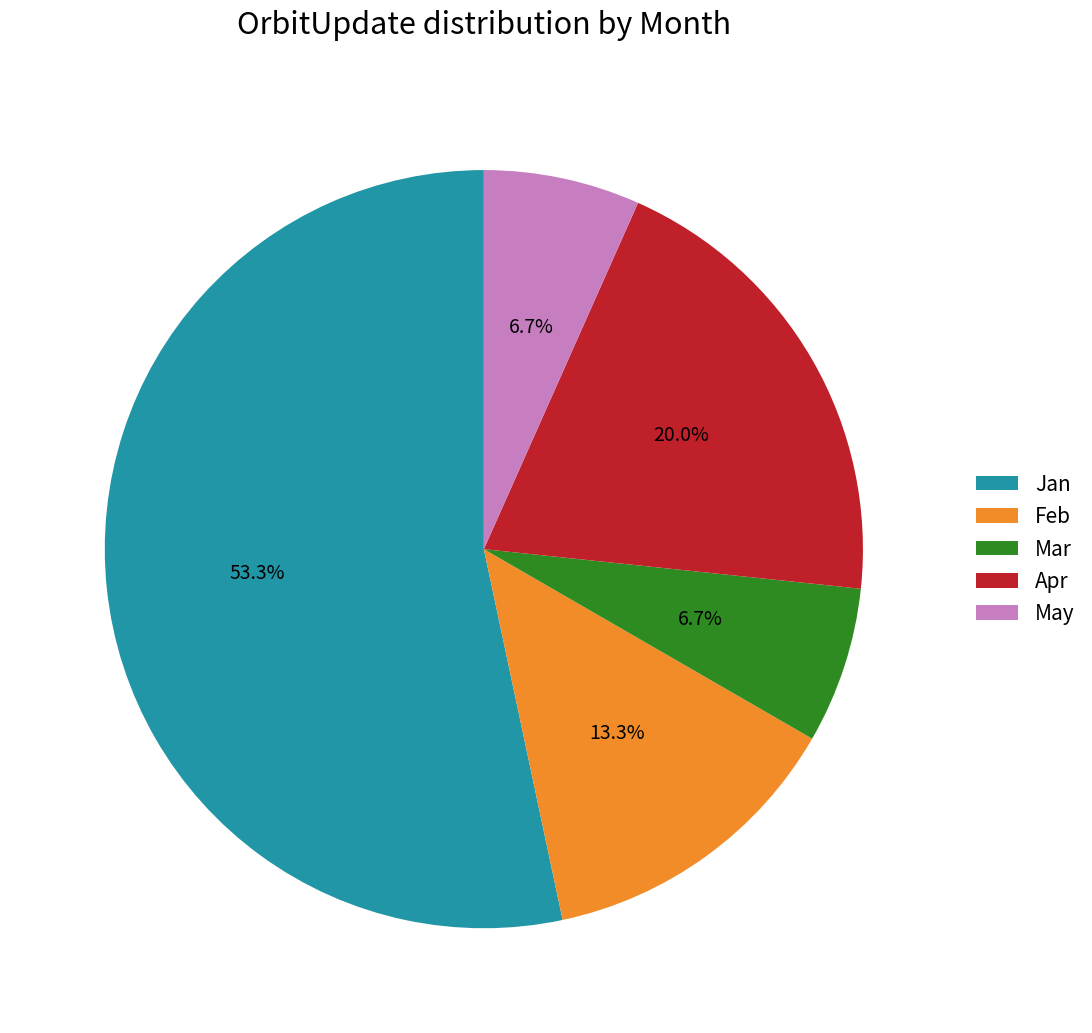

What is the total percentage of Apr and Feb?

33.3%